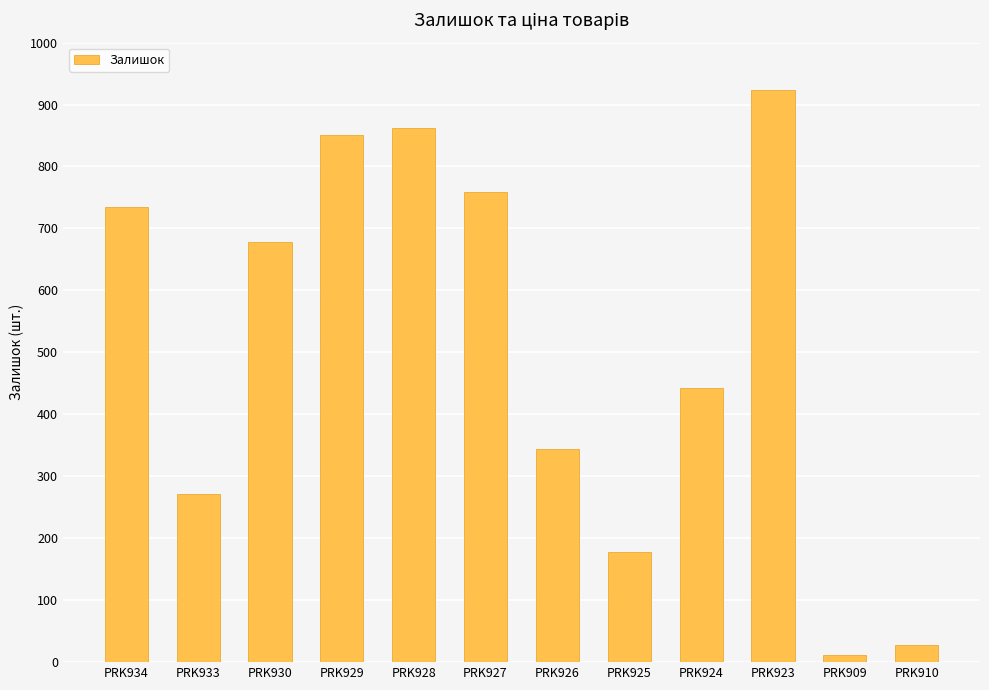

True or false: the data shows 443 at PRK924.

True